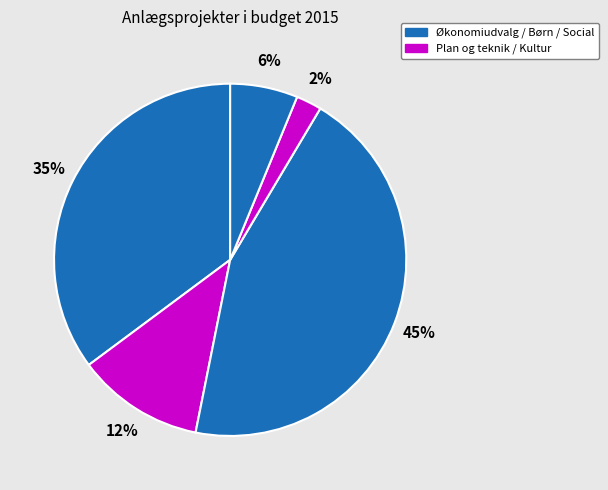

How many slices are in this pie chart?

5